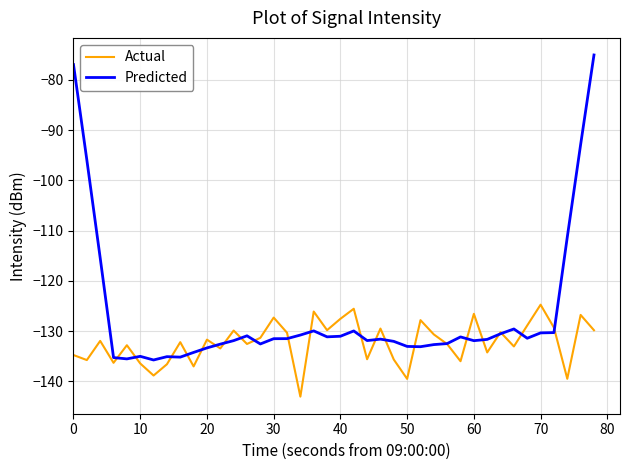

List the series in order of their peak value, lowest first.

Actual, Predicted